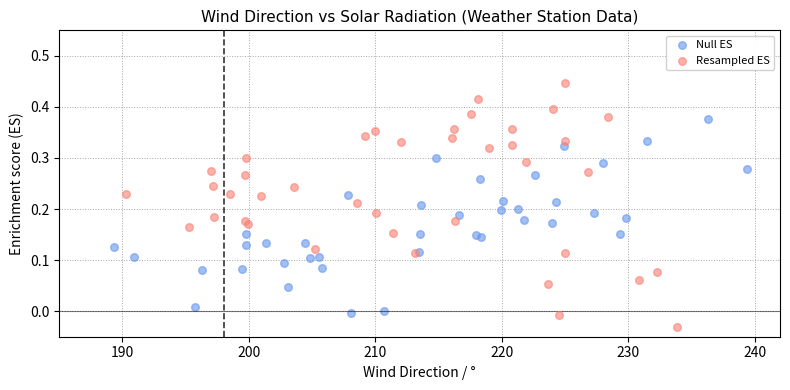

Which series has the largest Y range (max minus min)?

Resampled ES